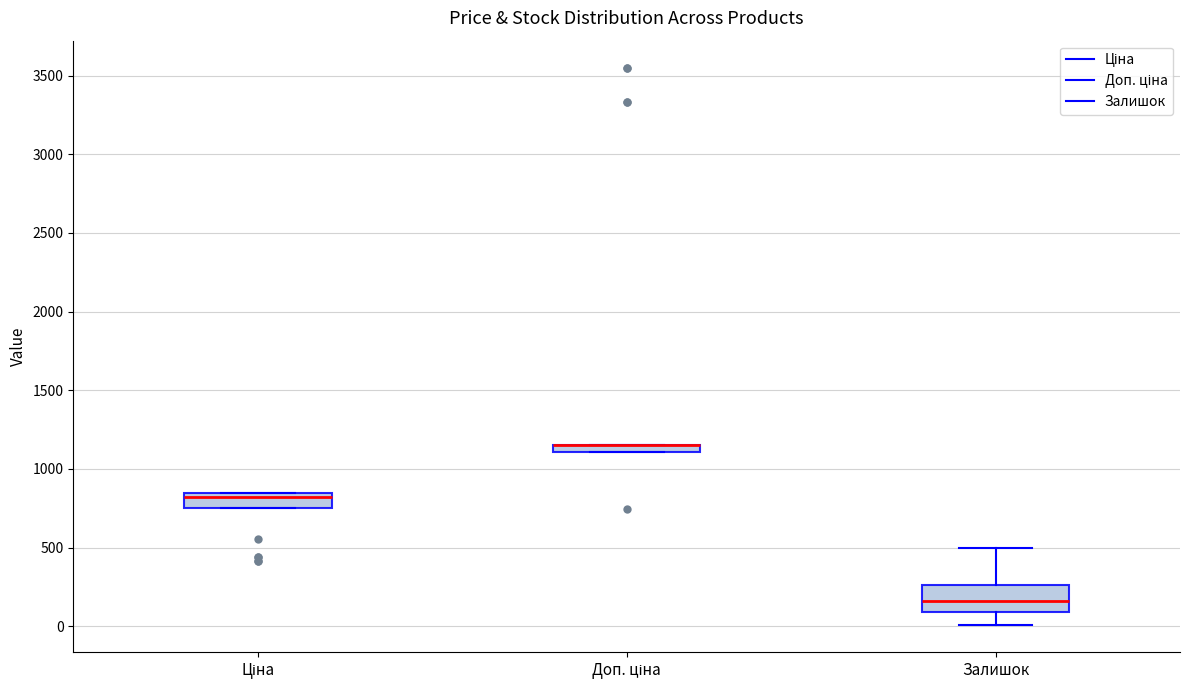

Where does the median line of the box for Ціна sit on the y-axis? The values are not printed on the chart, so give them approximately, as read against the axis.

800